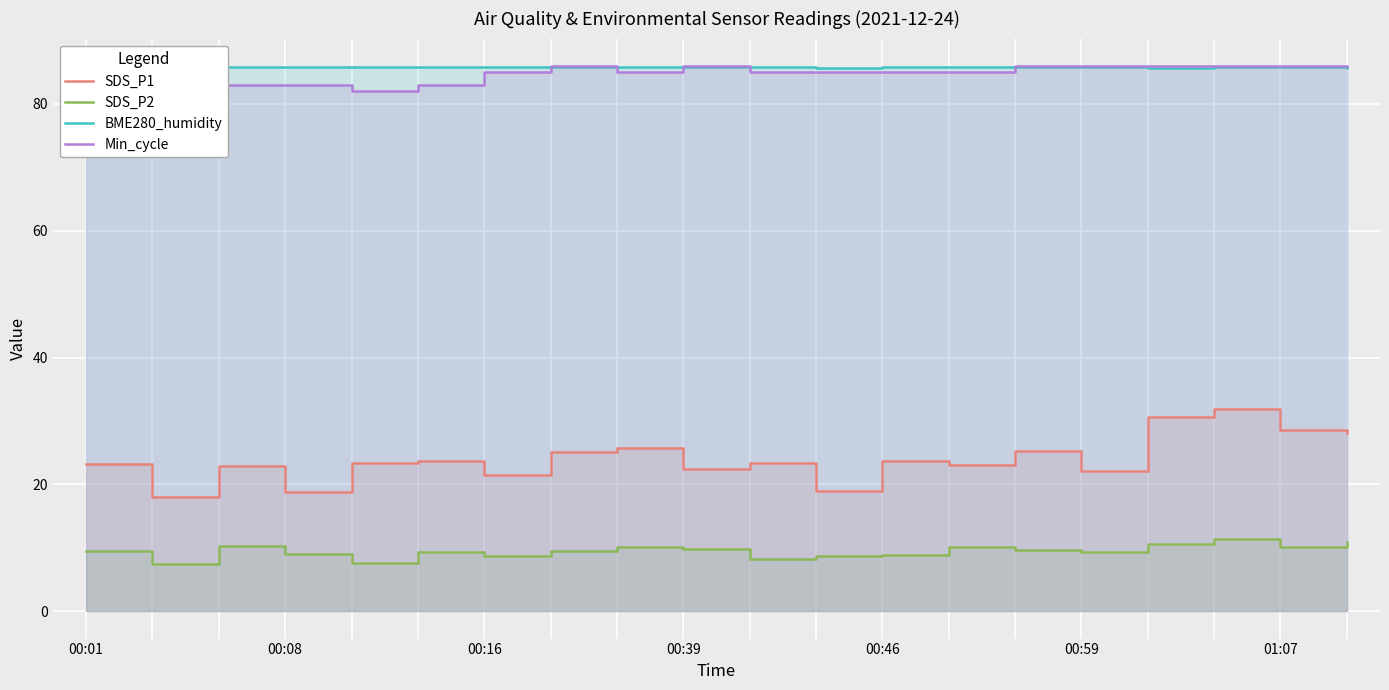

True or false: SDS_P2 and Min_cycle intersect in this chart.

False